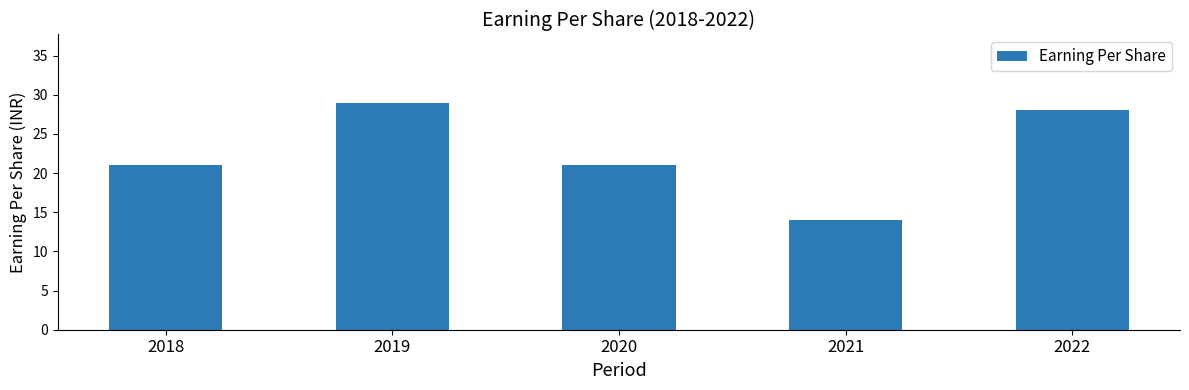

Reading left to right, list all the values displayed in this chart.

21	29	21	14	28